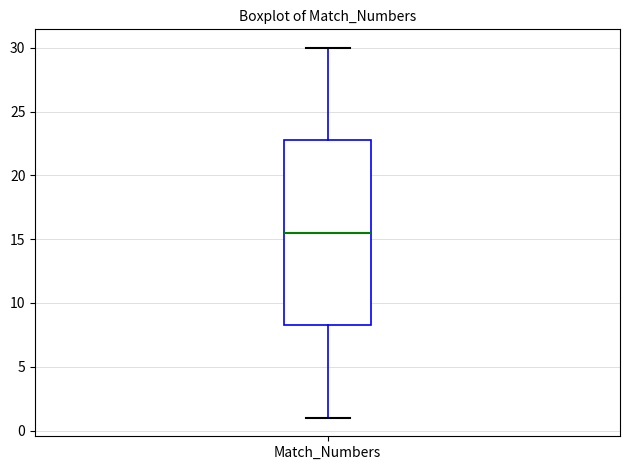

Transcribe this box plot: give where the median line is, the range the box spans, and where the two whiskers end, as read against the y-axis. The values are not printed on the chart, so give them approximately, as read against the axis.

median 15.5, box 8.5 to 23.0, whiskers 1.0 to 30.0